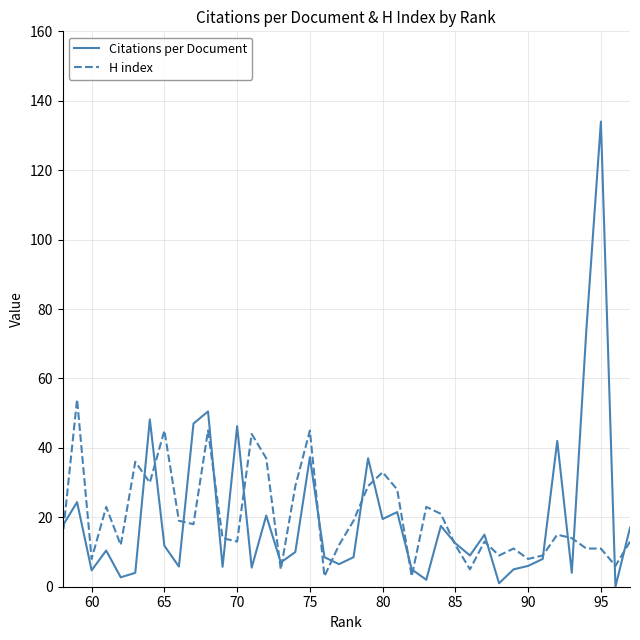

The H index series shows 18.8 at 80. True or false?

False